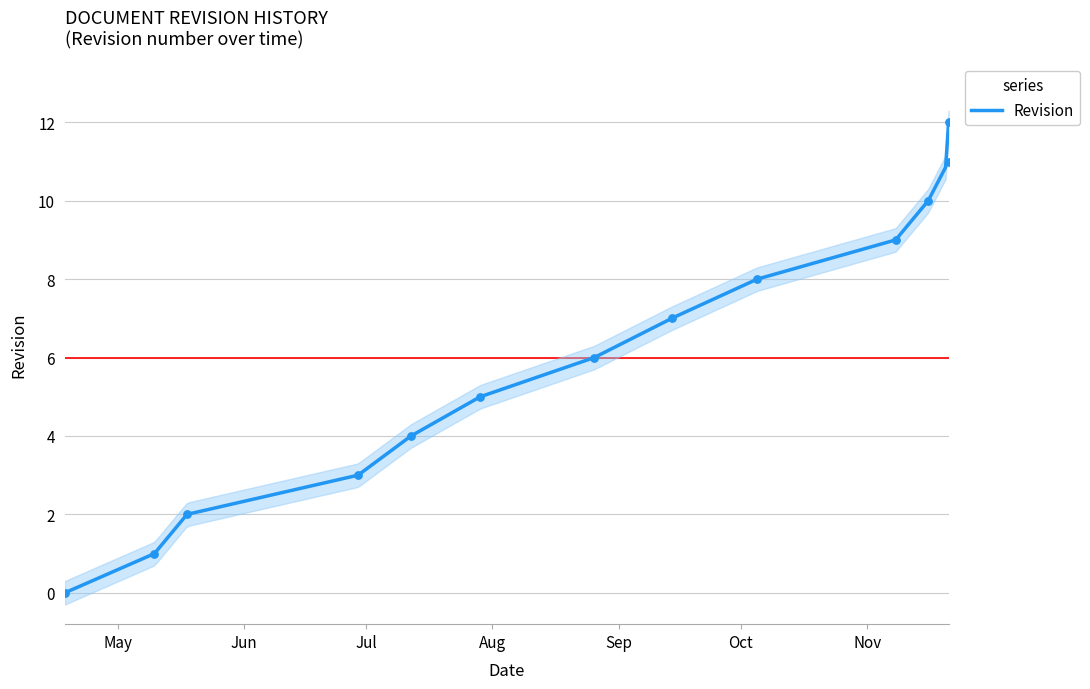

What is the change in value from 2021-06-29 to 2021-11-16?

+7